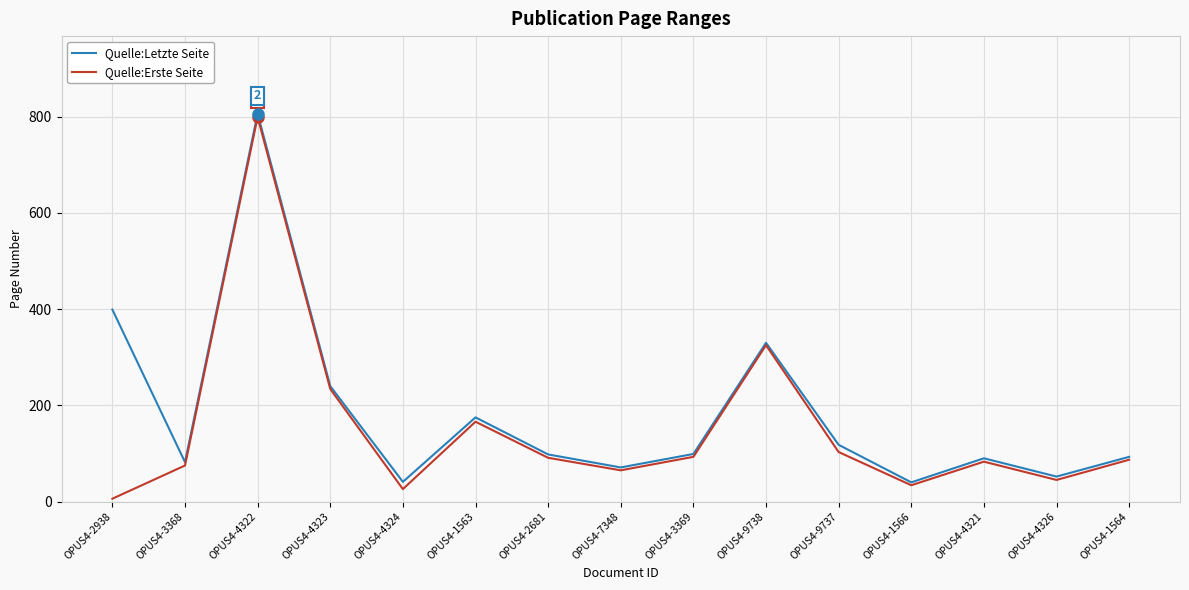

What value does the Quelle:Erste Seite series have at OPUS4-1563, to the nearest 50?

150